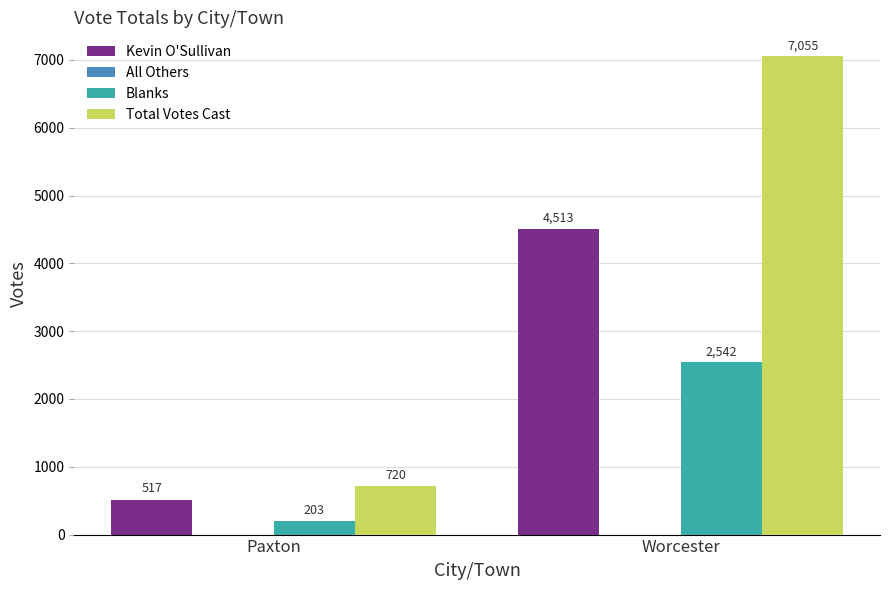

Which label corresponds to the smallest value in the chart?

Paxton